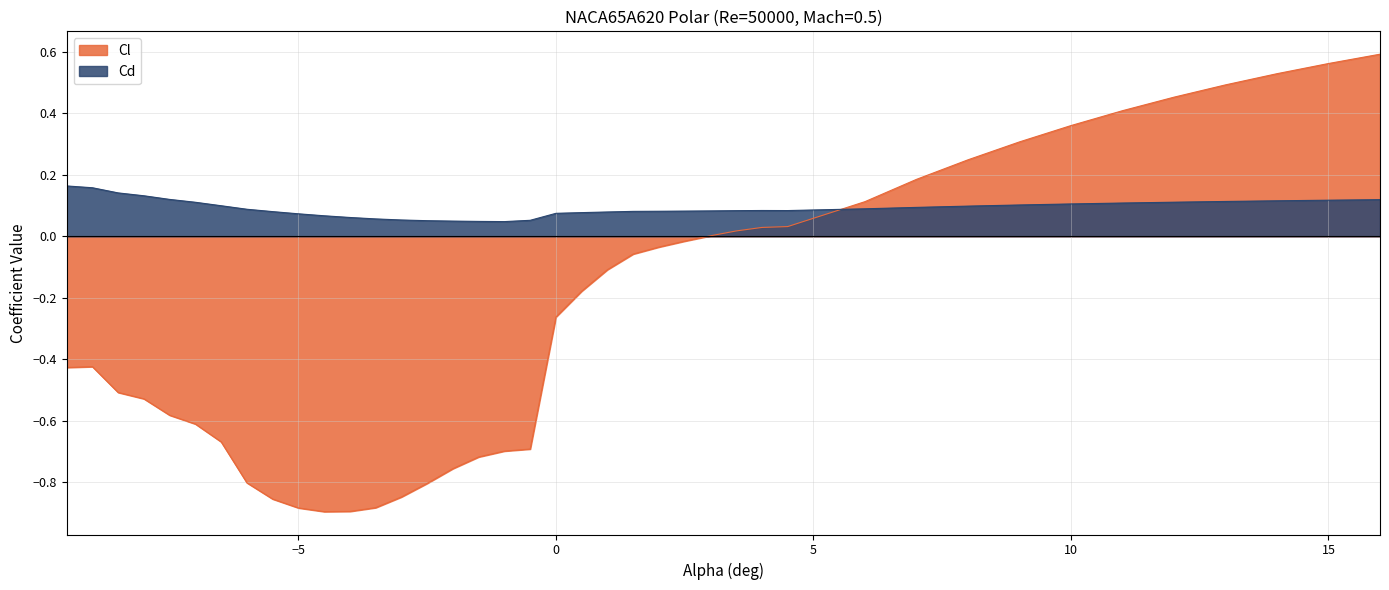

Which series has the largest range (max minus min)?

Cl